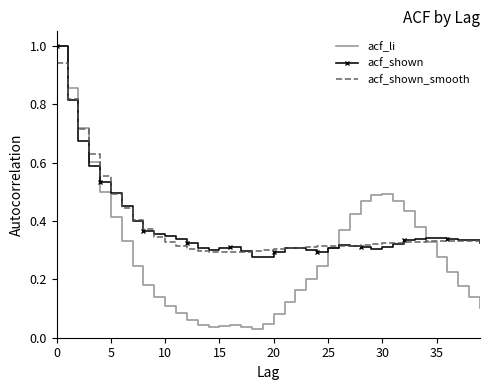

Which series has the largest range (max minus min)?

acf_li